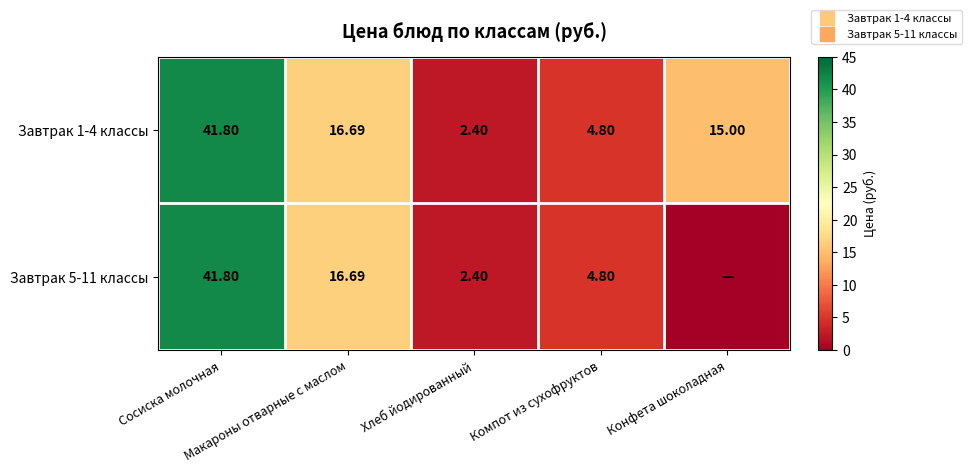

True or false: Завтрак 1-4 классы has a value of 8.2 at Компот из сухофруктов.

False